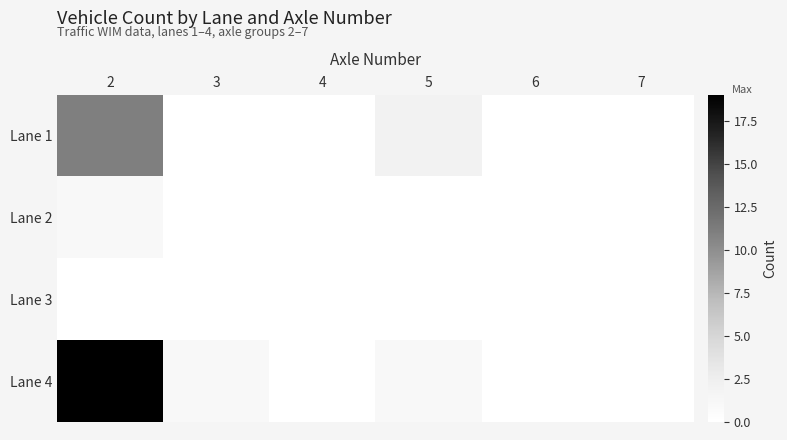

At how many categories does at least one series exceed 10?

1